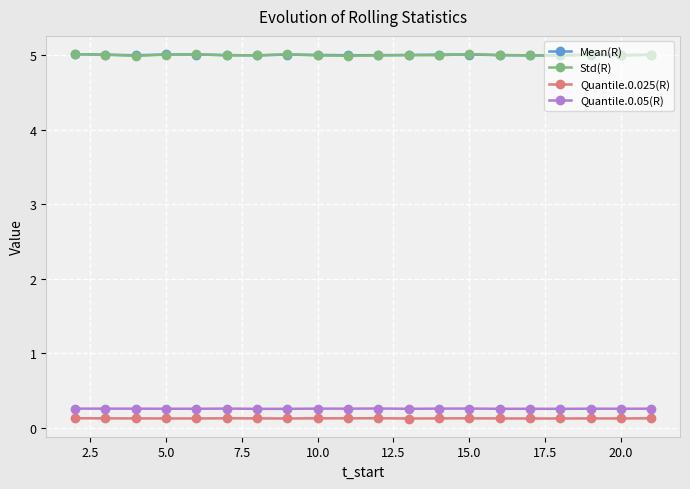

True or false: Std(R) has more than 2 points higher than both neighbors.

True